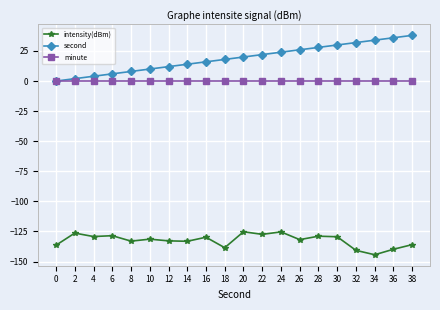

What are all the series names shown in the legend?

intensity(dBm), second, minute